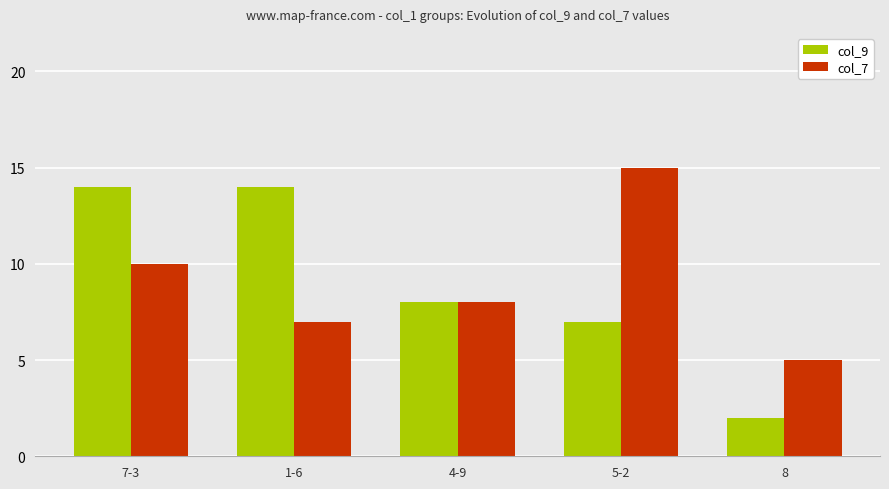

What is the label of the 1st bar from the left?

7-3